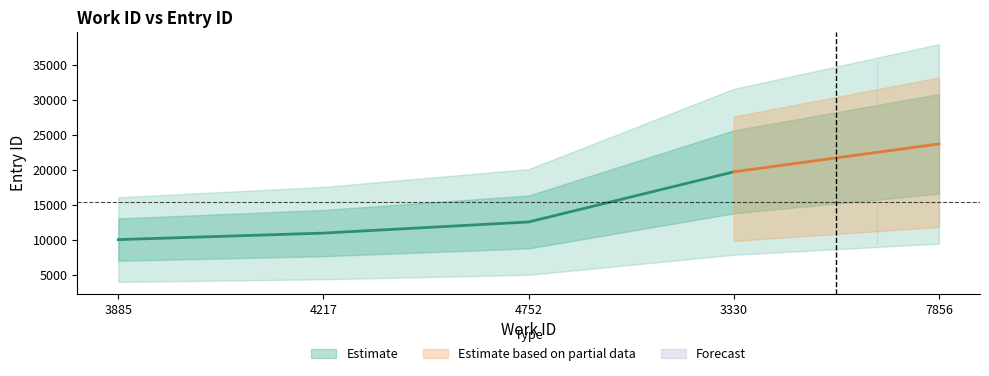

Which category has the highest value across all series?

7856